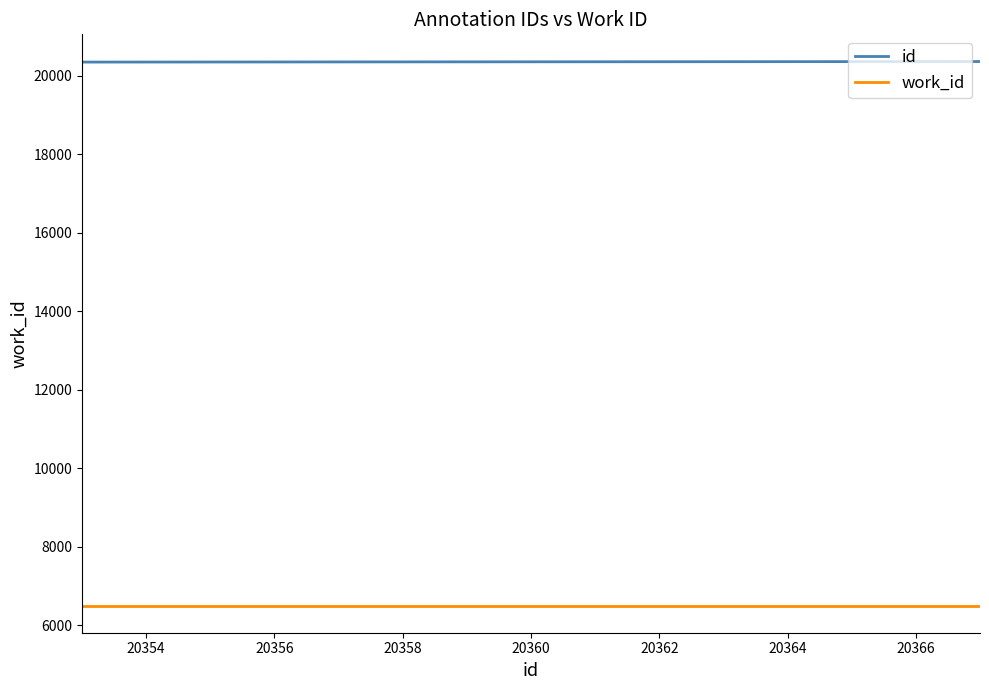

True or false: work_id and id intersect in this chart.

False